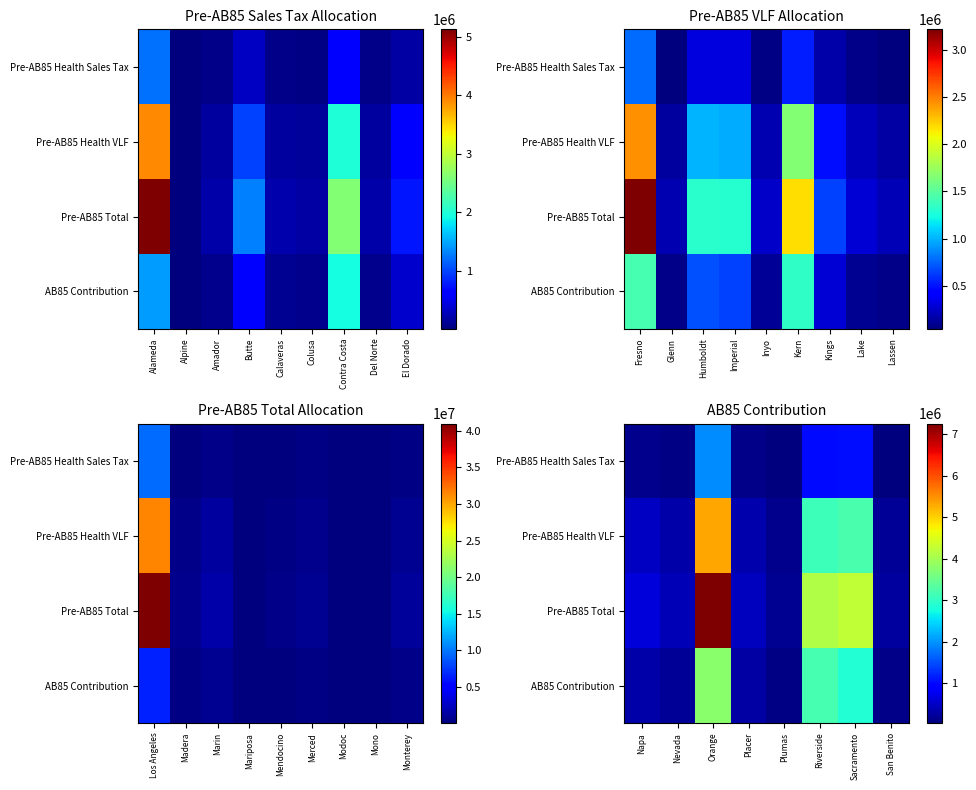

At how many categories does at least one series exceed 285091?

6